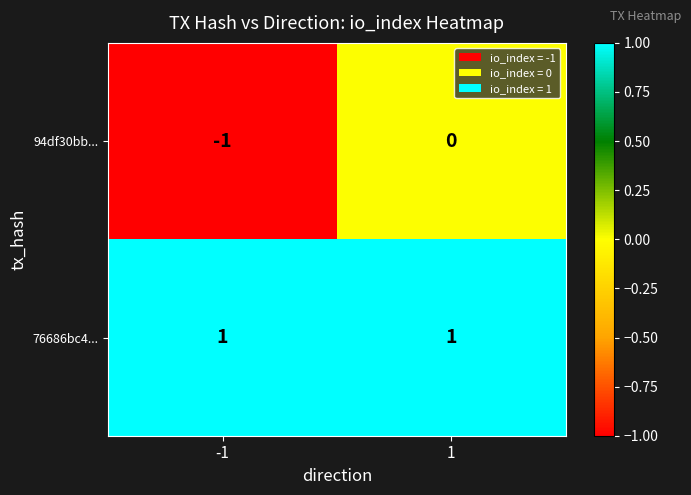

Is it true that 76686bc4... equals 1 at -1?

True